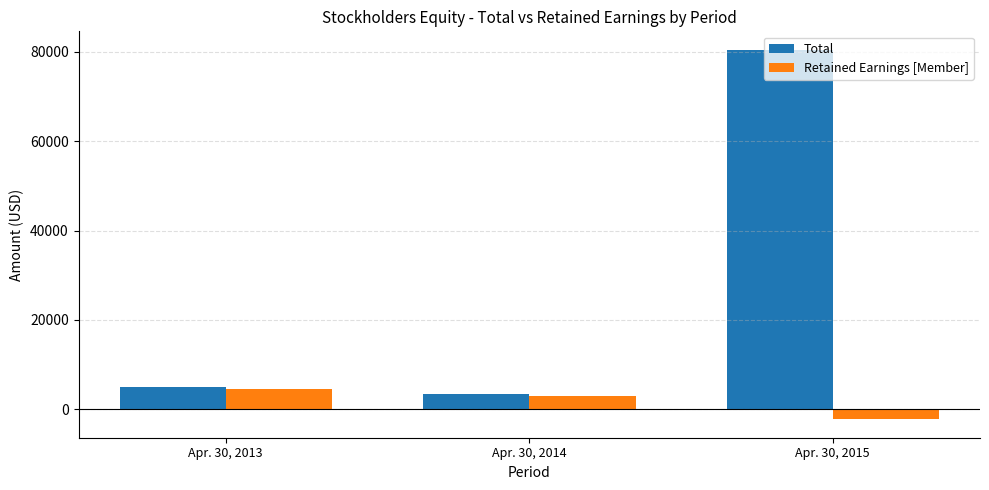

How many values in the Total series are below 4989?

1